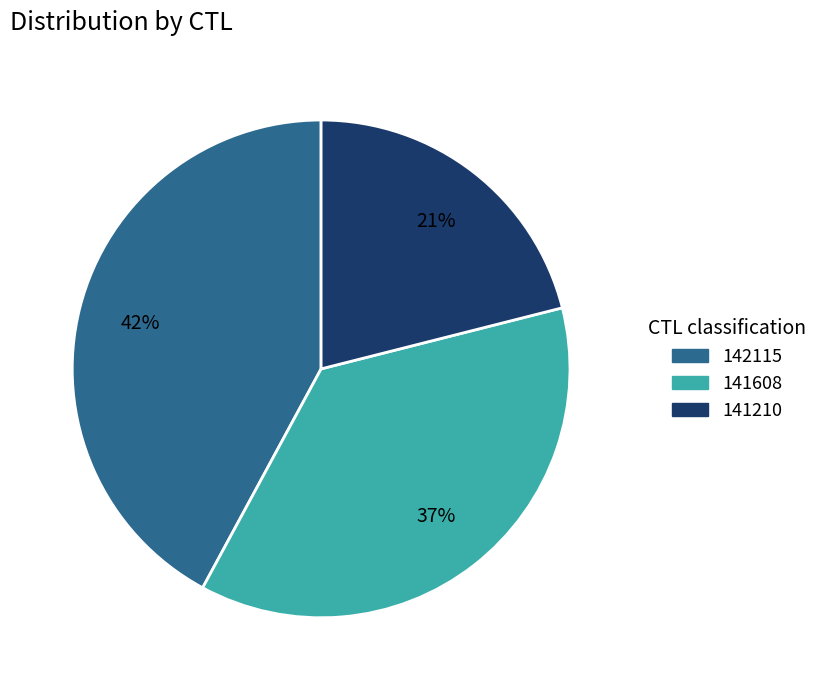

Is 141210 the majority of the pie?

No